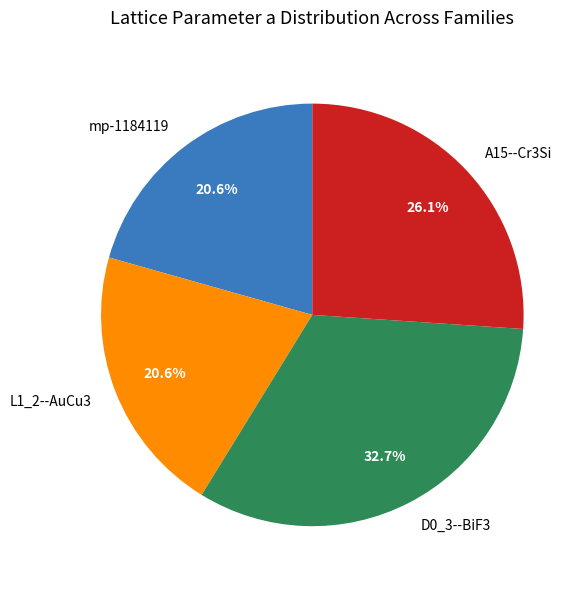

Combined, what portion of the pie is A15--Cr3Si and D0_3--BiF3?

58.8%